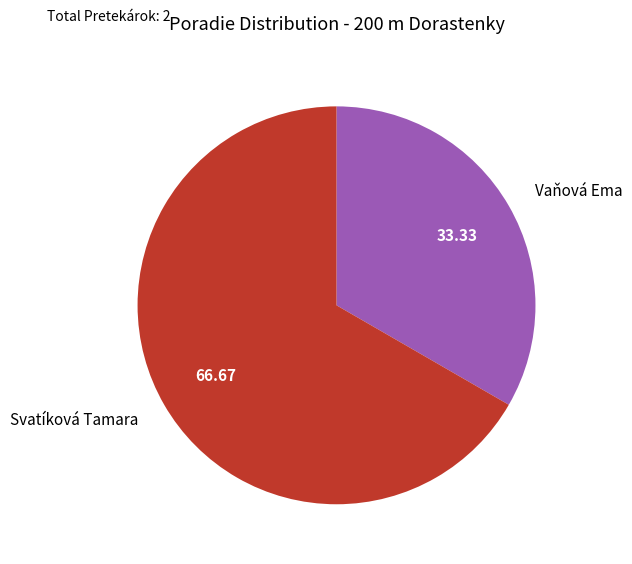

What is the ratio of the value at Vaňová Ema to the value at Svatíková Tamara?

0.5